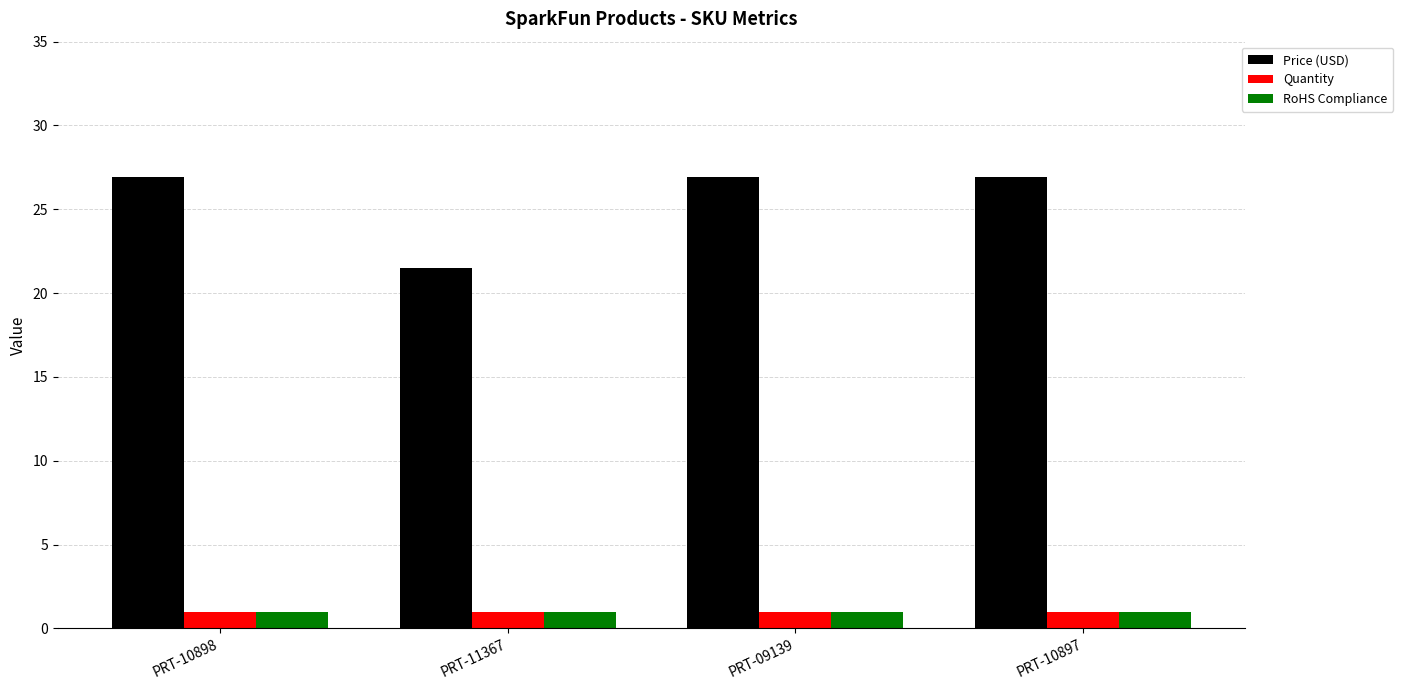

What is the sum of the Price (USD) values at PRT-11367 and PRT-10898?

48.5